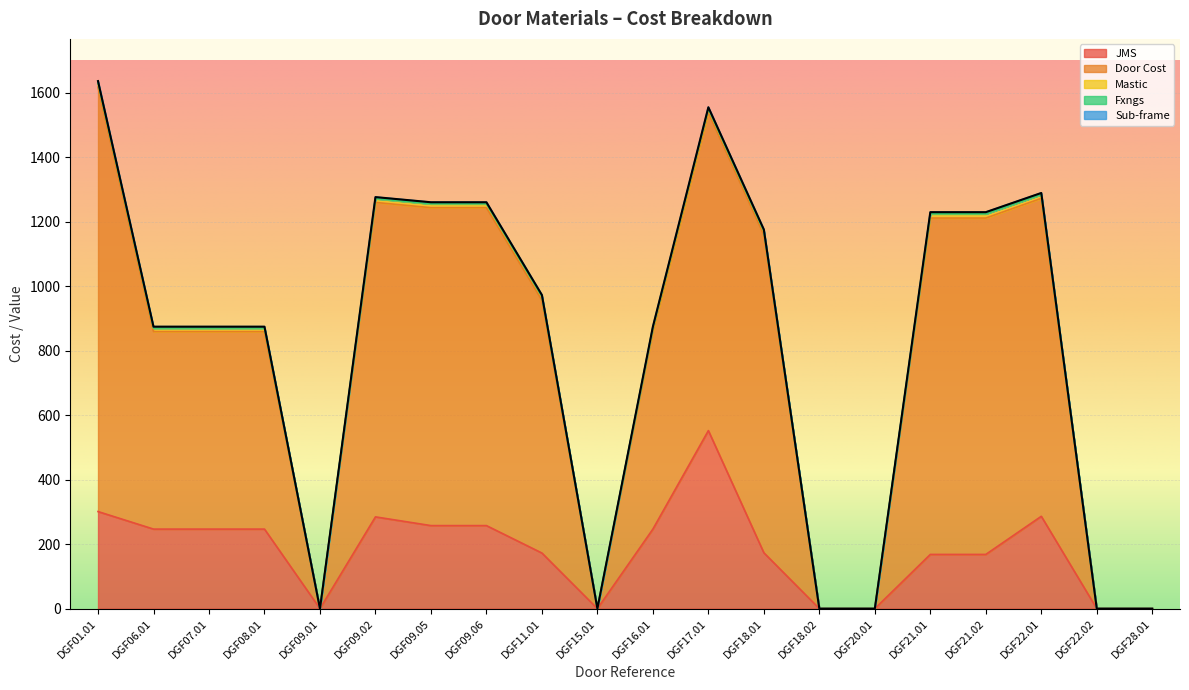

What is the difference between the maximum and minimum values in the Mastic series?

12.9